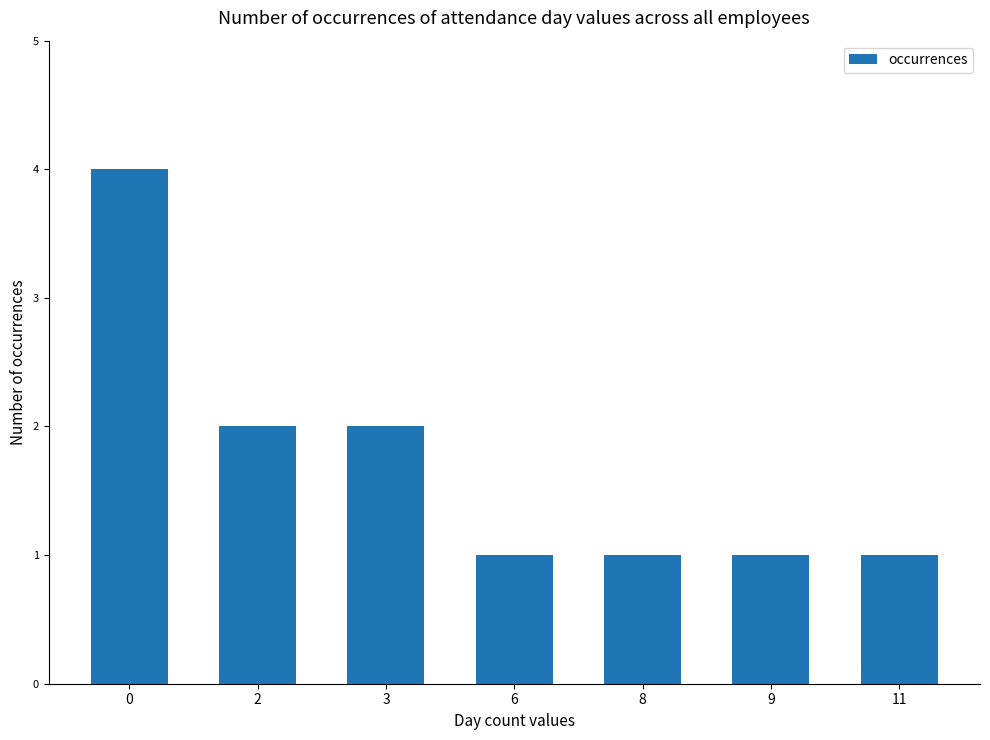

How many series are shown in this chart?

1